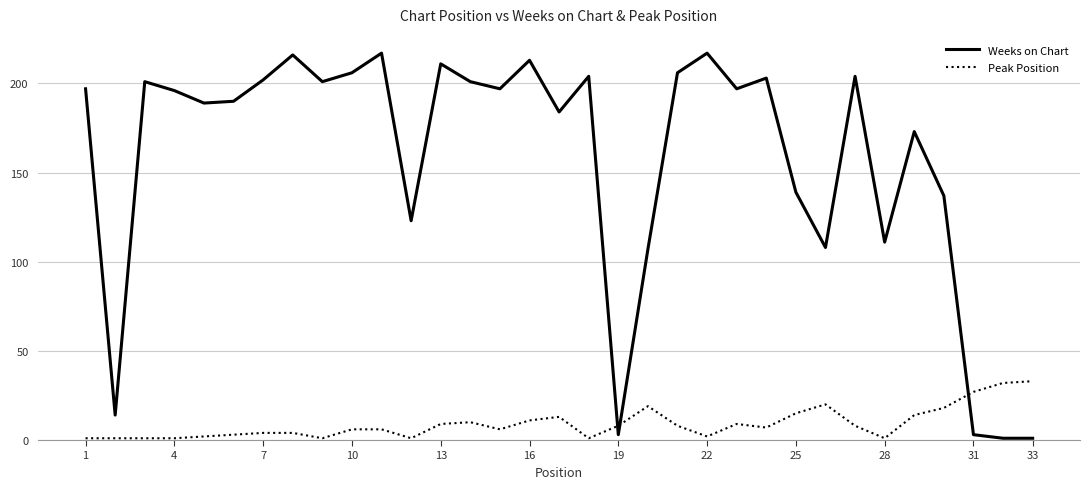

What is the difference between the maximum and minimum values in the Weeks on Chart series?

216